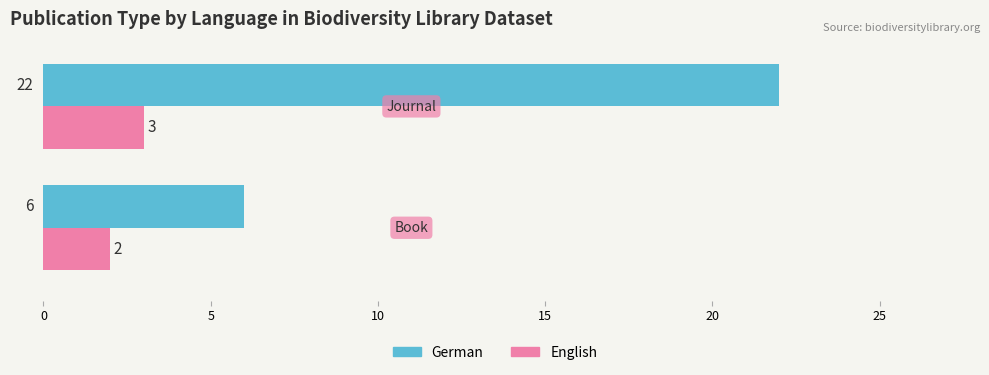

Which series has the largest total across all categories?

German